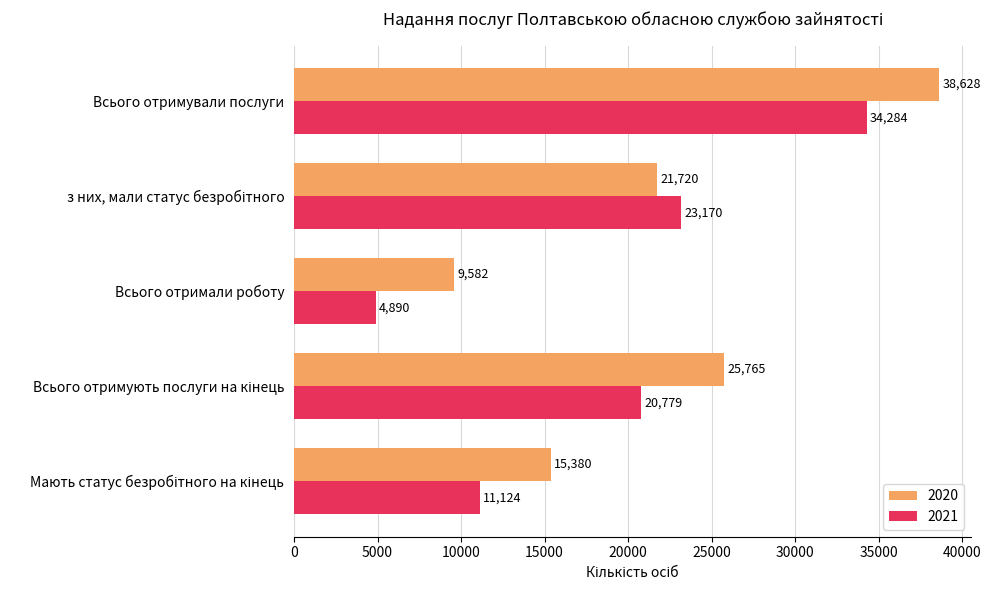

What value does the 2021 series have at Всього отримували послуги?

34284